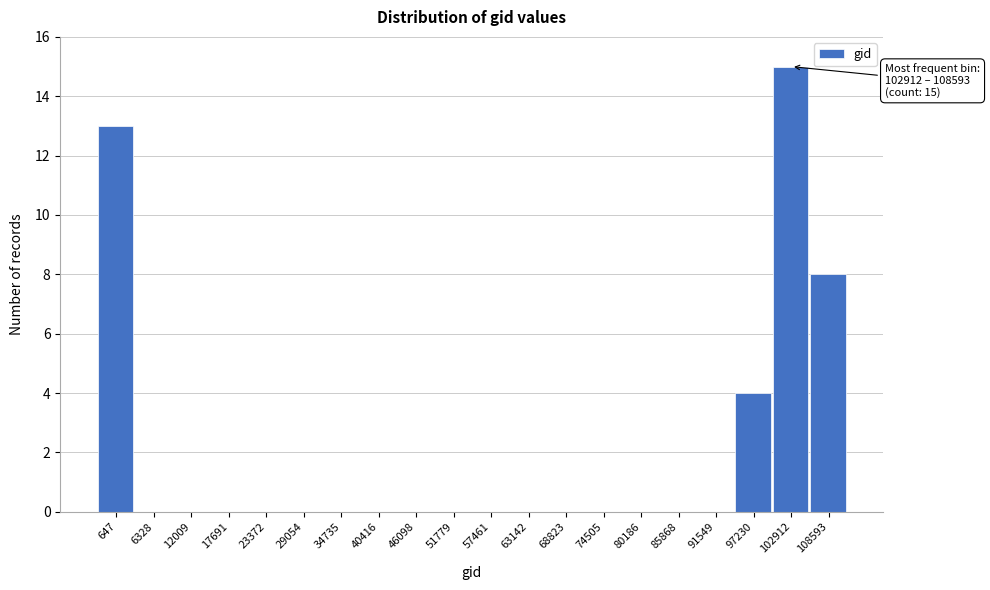

Reading right to left, transcribe all the data shown in this chart.

108593=8	102912=15	97230=4	91549=0	85868=0	80186=0	74505=0	68823=0	63142=0	57461=0	51779=0	46098=0	40416=0	34735=0	29054=0	23372=0	17691=0	12009=0	6328=0	647=13